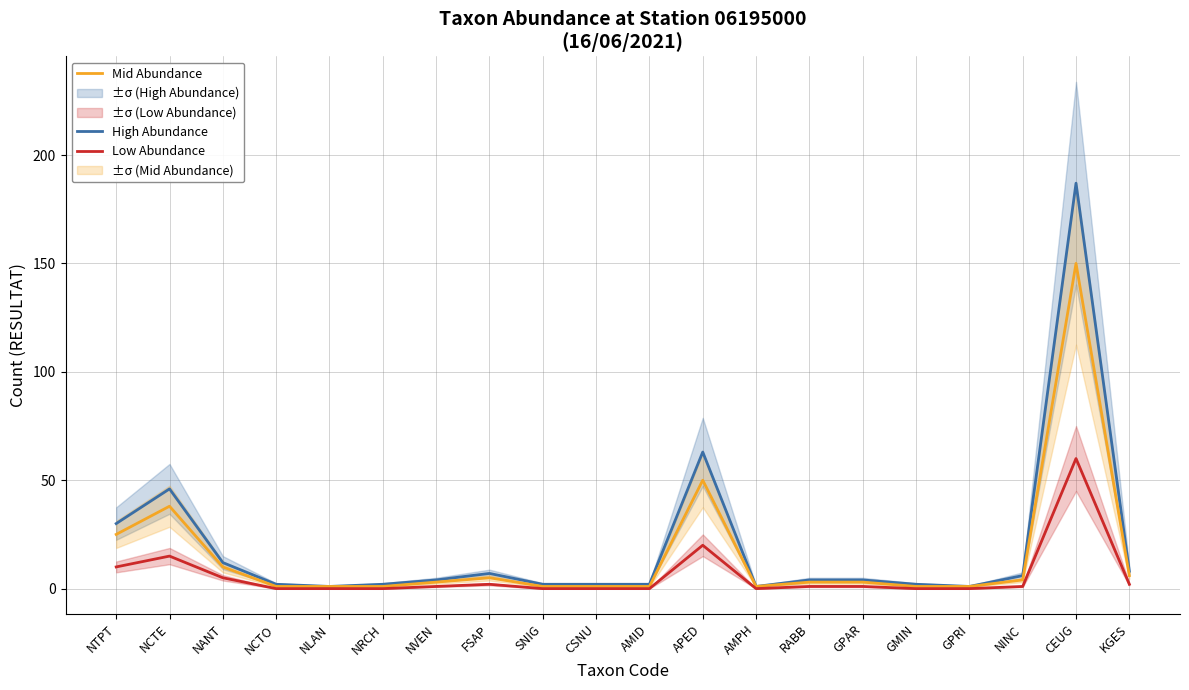

At AMPH, list the series in order from largest to smallest.

High Abundance, Mid Abundance, Low Abundance